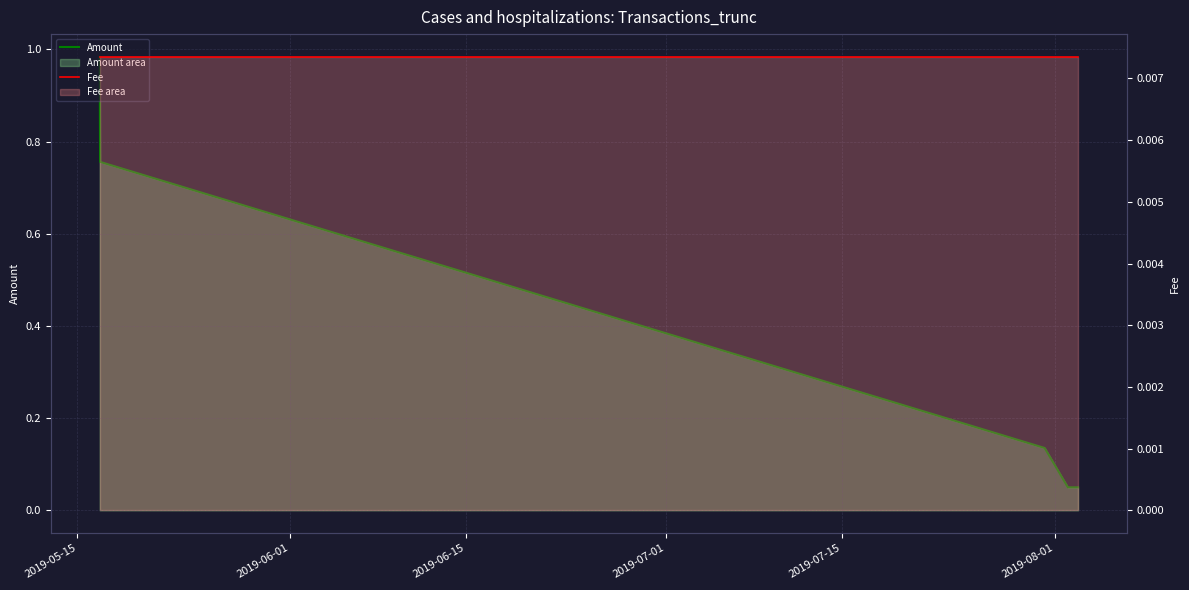

Reading left to right, extract all data points from this chart.

Amount: 1.0	0.8	0.1	0.1	0.1
Fee: 0.0	0.0	0.0	0.0	0.0